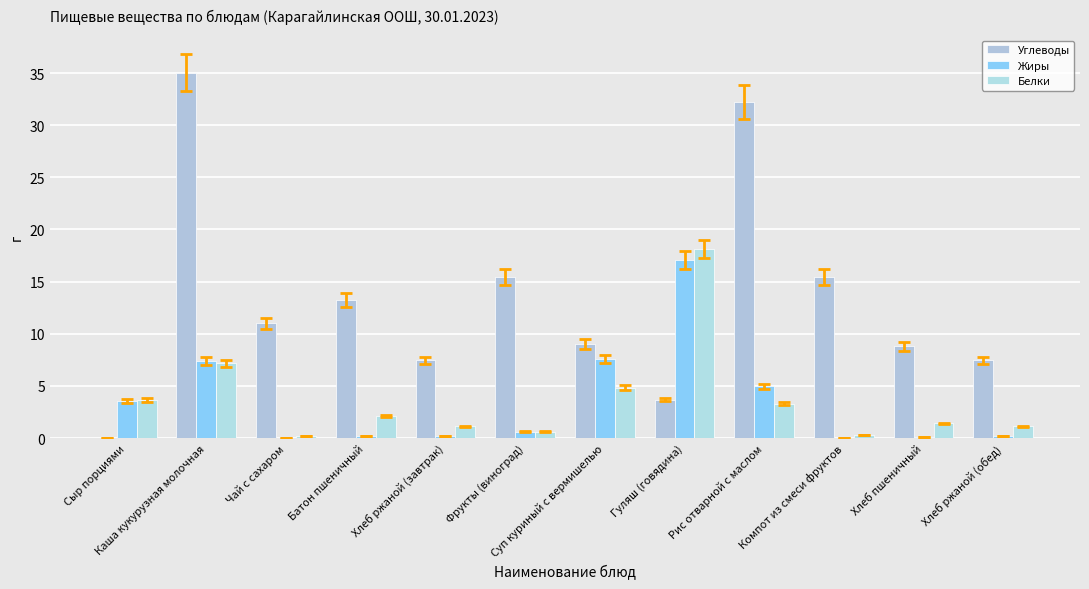

Are the bars horizontal?

No